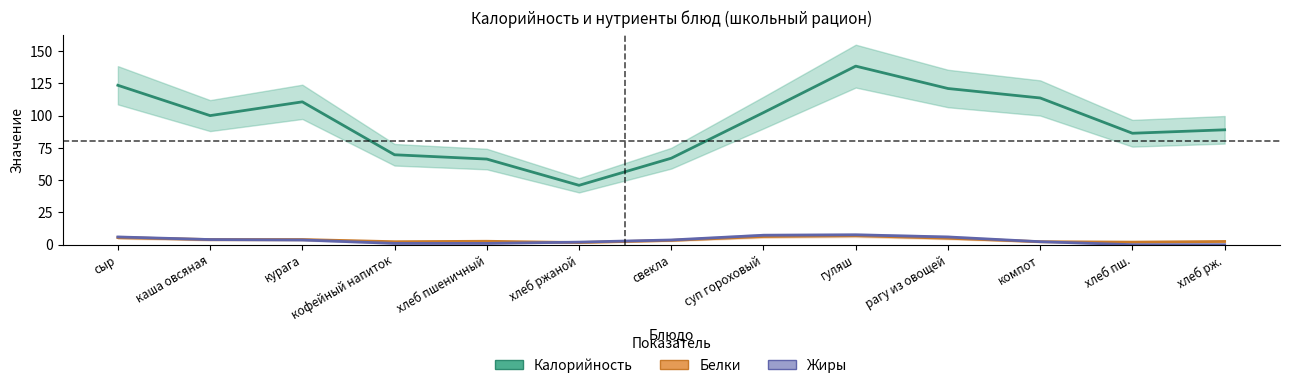

Does the chart display data point markers on the line(s)?

No